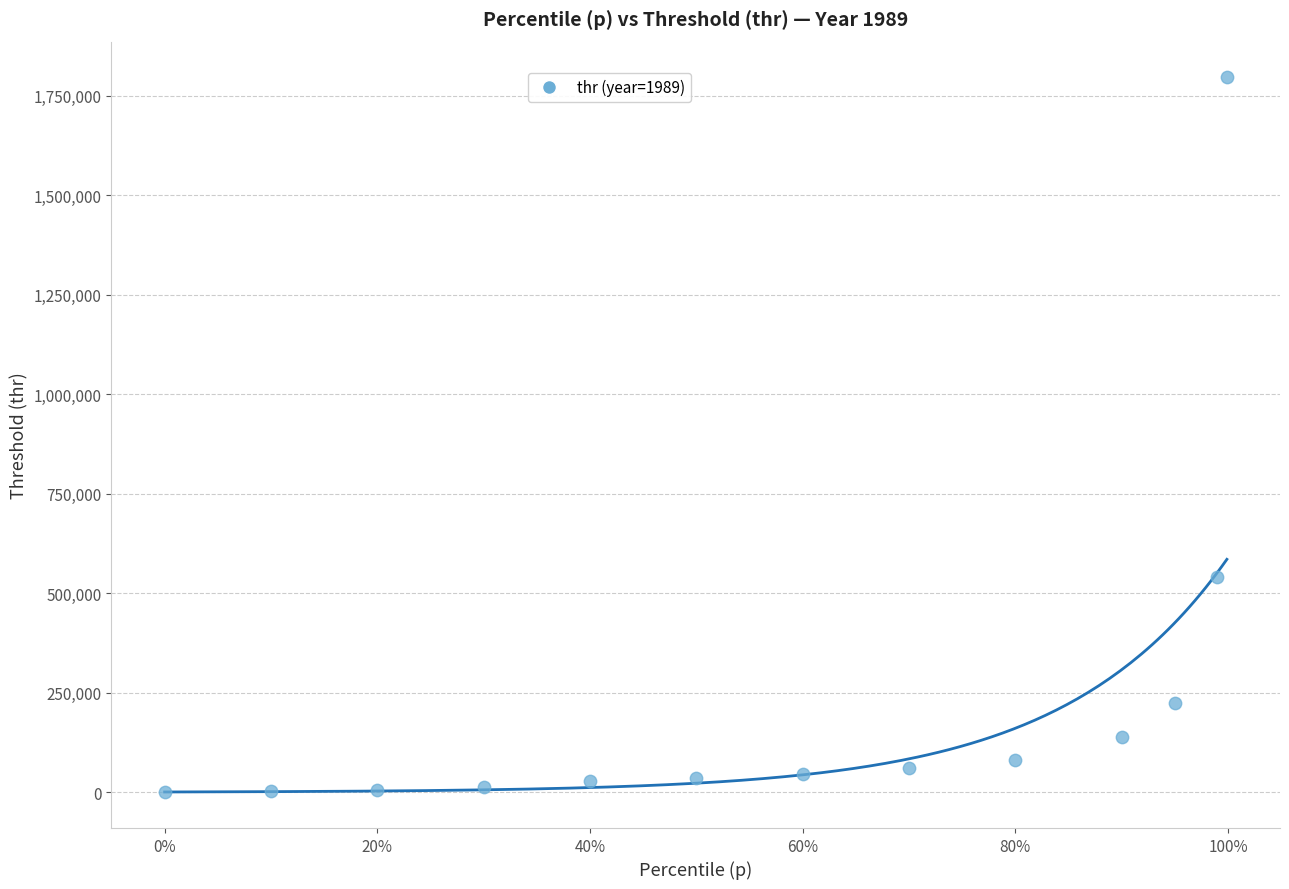

What is the range of Y values (max minus min)?

1795564.2